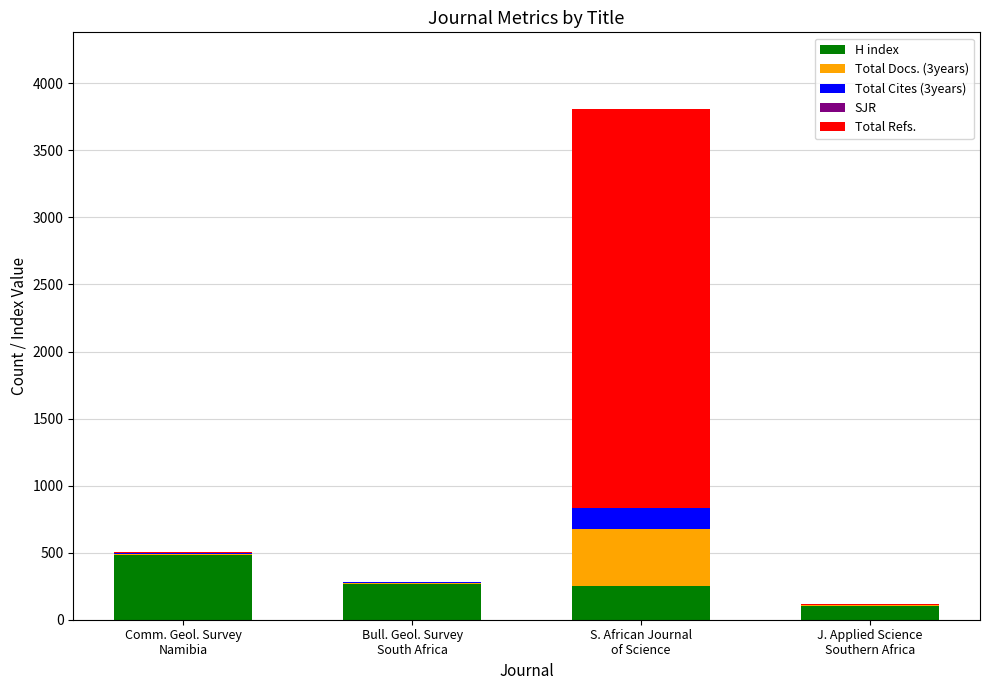

Are the bars horizontal?

No